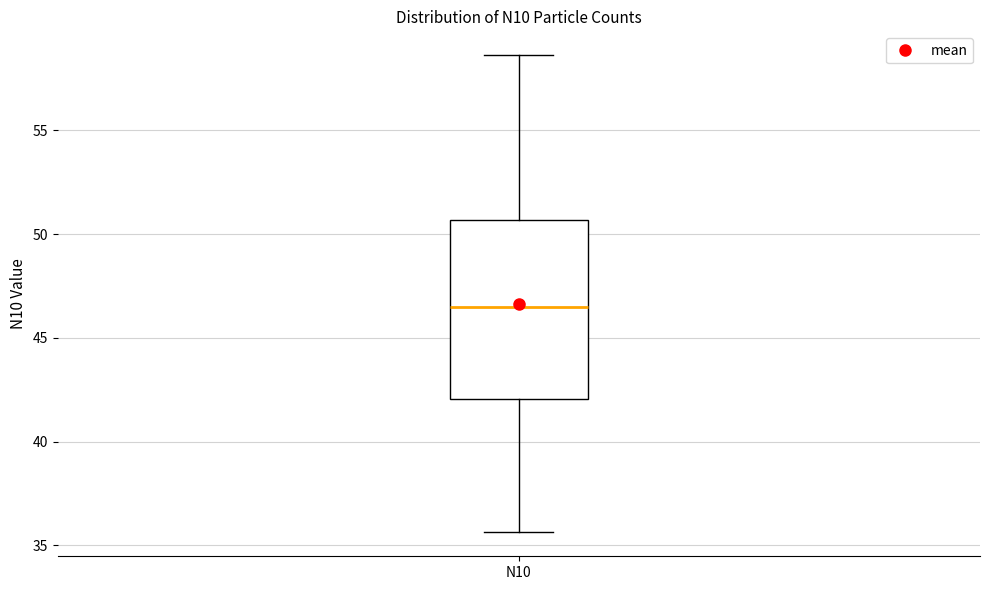

Where does the lower whisker of the box for N10 end on the y-axis? The values are not printed on the chart, so give them approximately, as read against the axis.

35.5